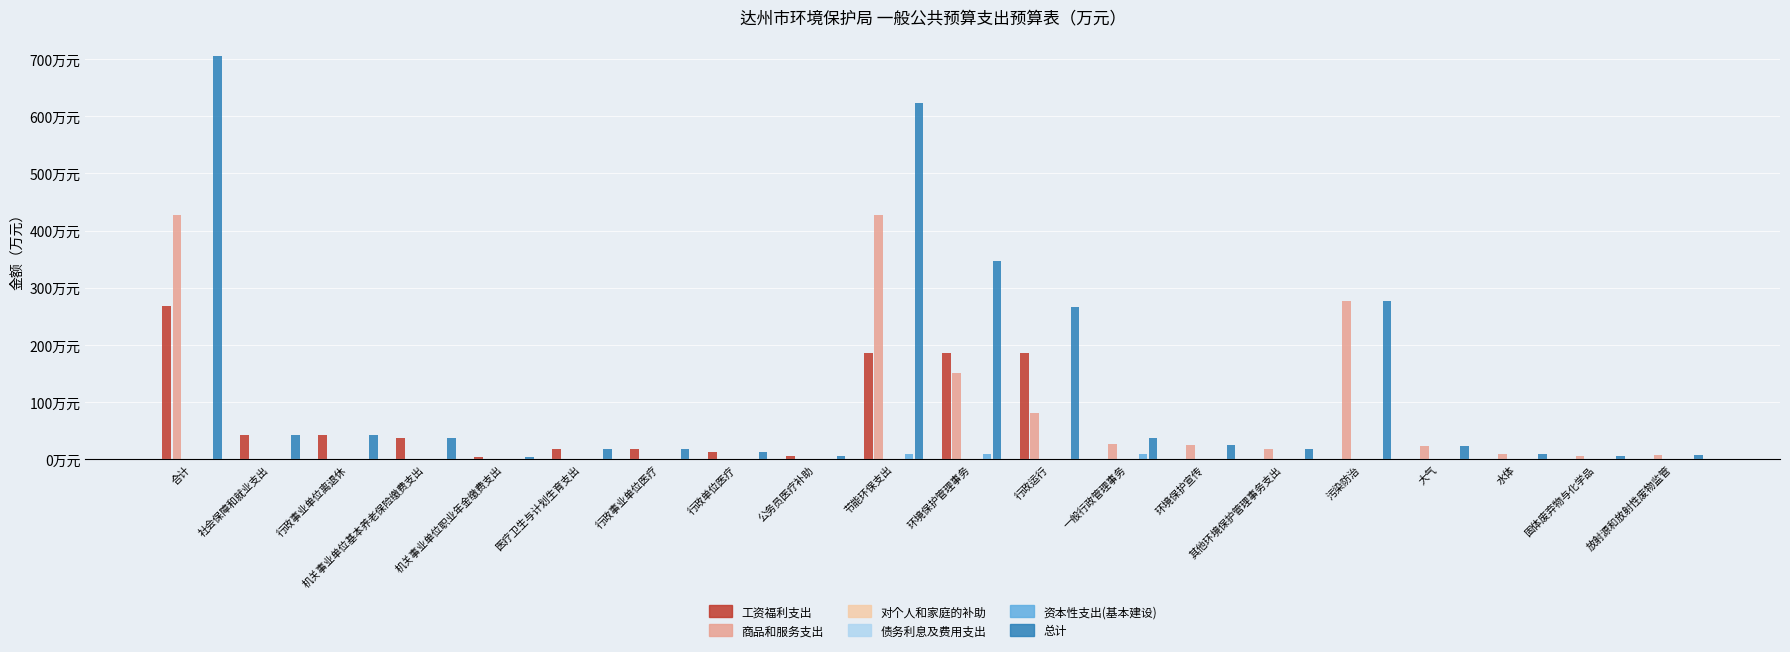

Is the value of 商品和服务支出 at 一般行政管理事务 greater than the value of 资本性支出(基本建设) at 大气?

Yes